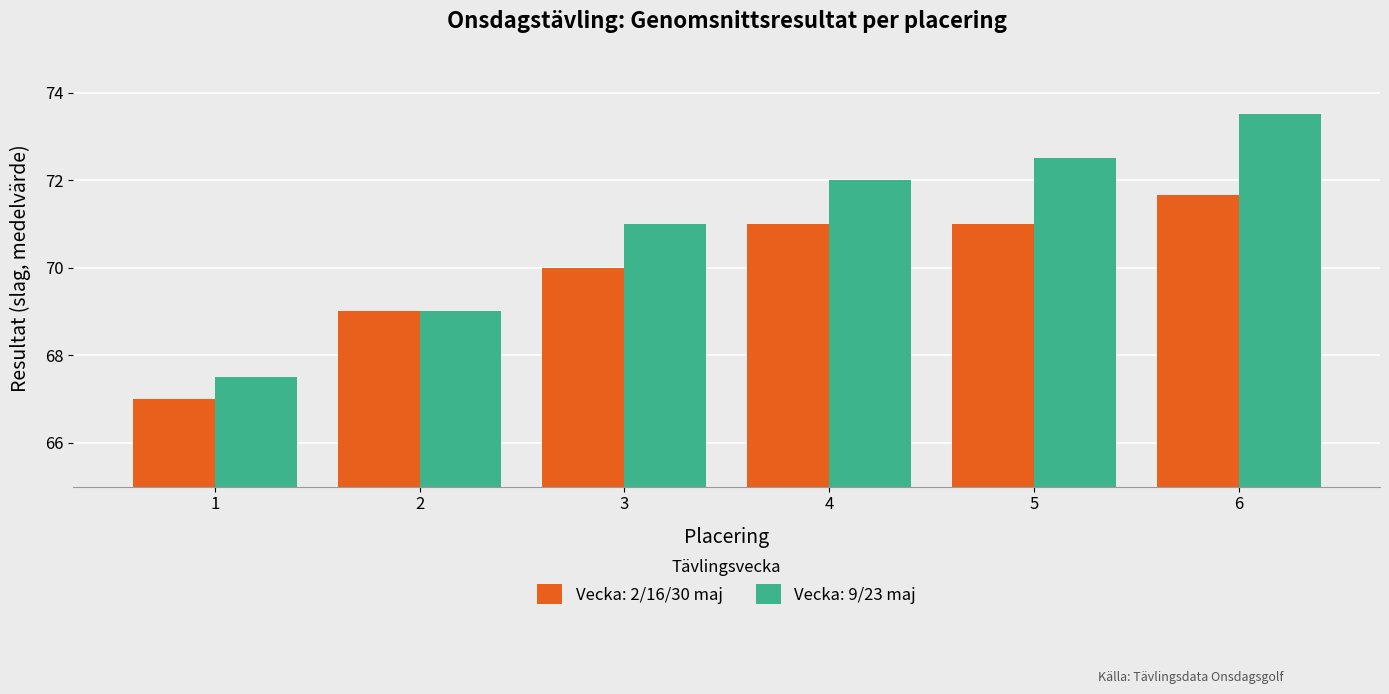

How many distinct data groups are displayed?

2